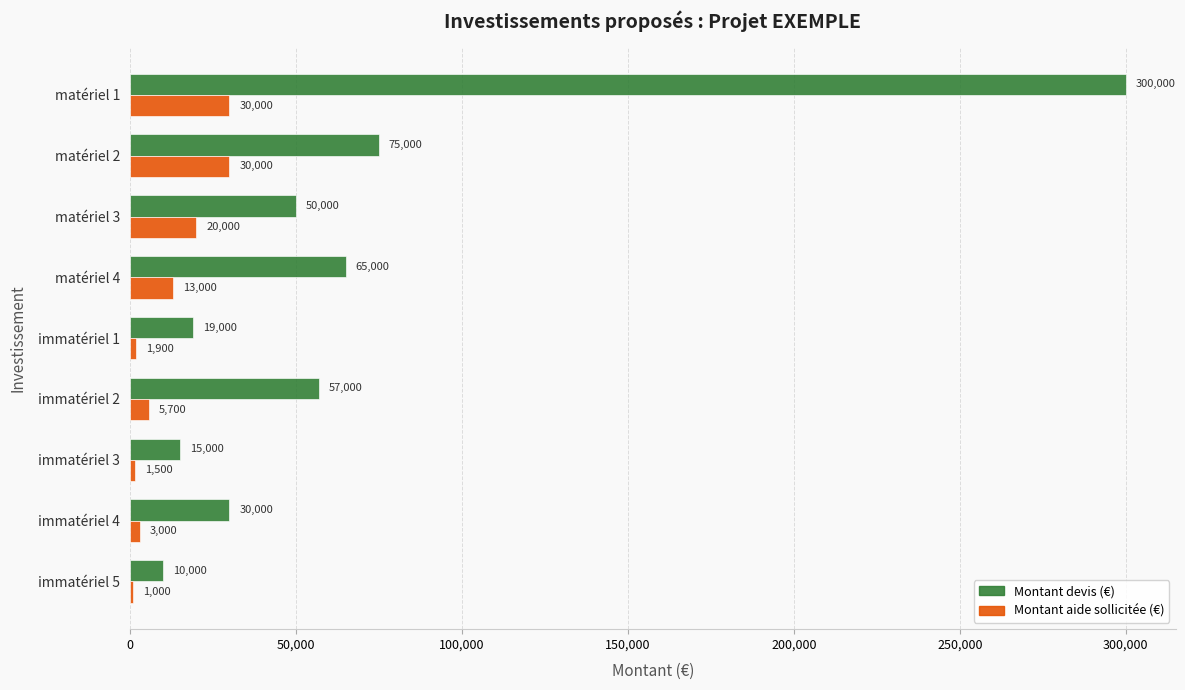

Rank the series by their maximum value, from lowest to highest.

Montant aide sollicitée (€), Montant devis (€)